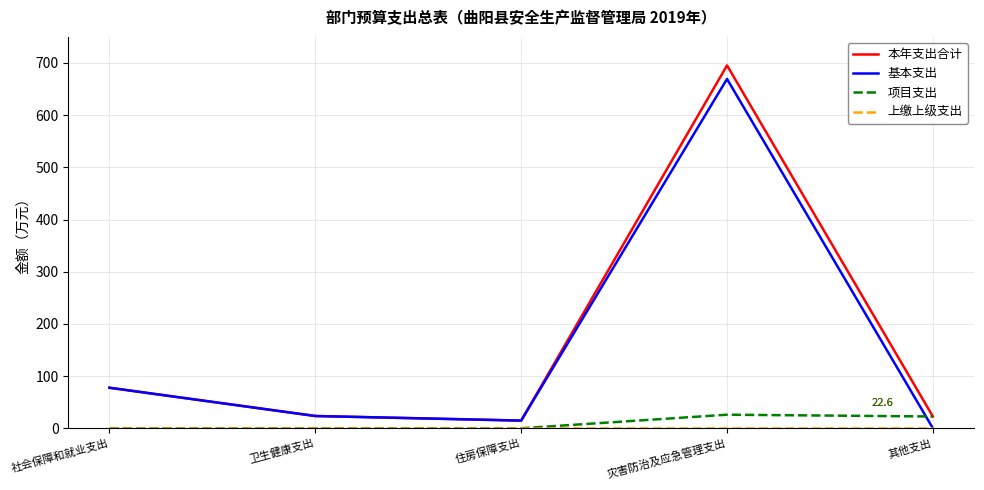

Which series has the largest total across all categories?

本年支出合计